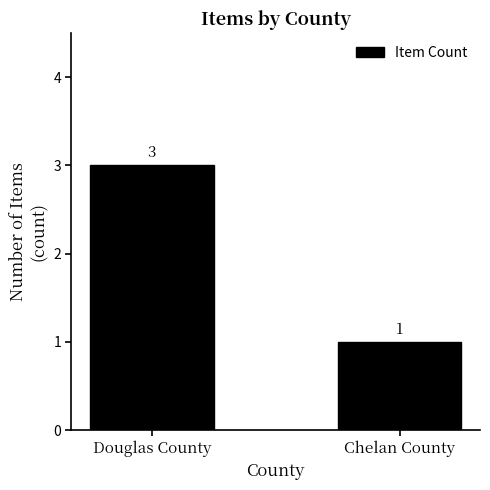

Does the chart contain any negative values?

No